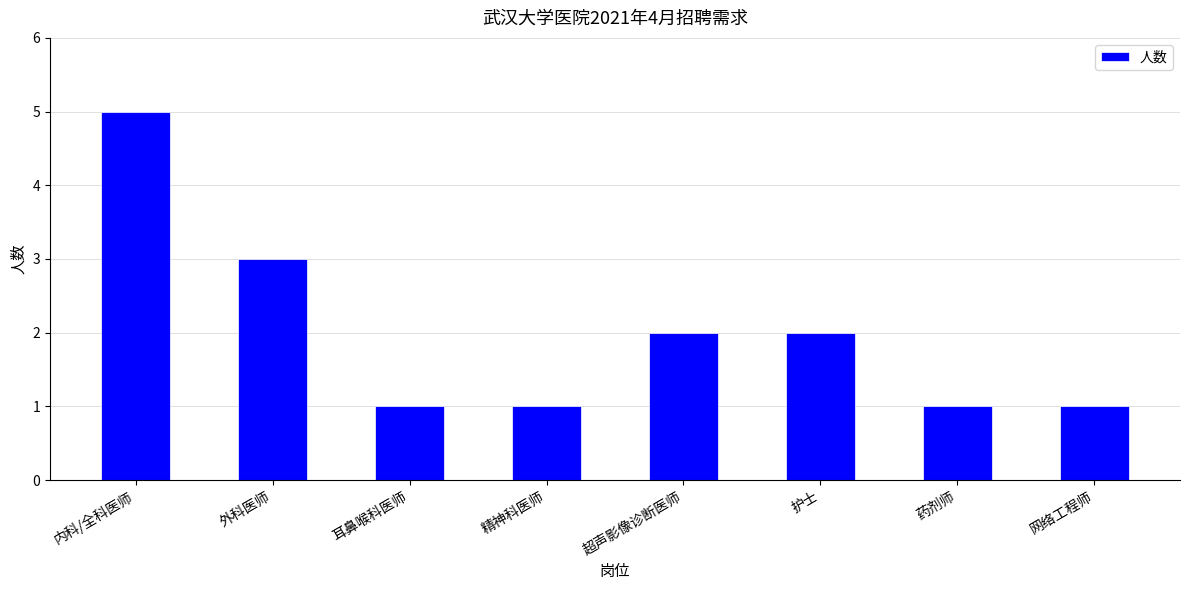

Reading right to left, what are all the values shown in this chart?

网络工程师=1	药剂师=1	护士=2	超声影像诊断医师=2	精神科医师=1	耳鼻喉科医师=1	外科医师=3	内科/全科医师=5